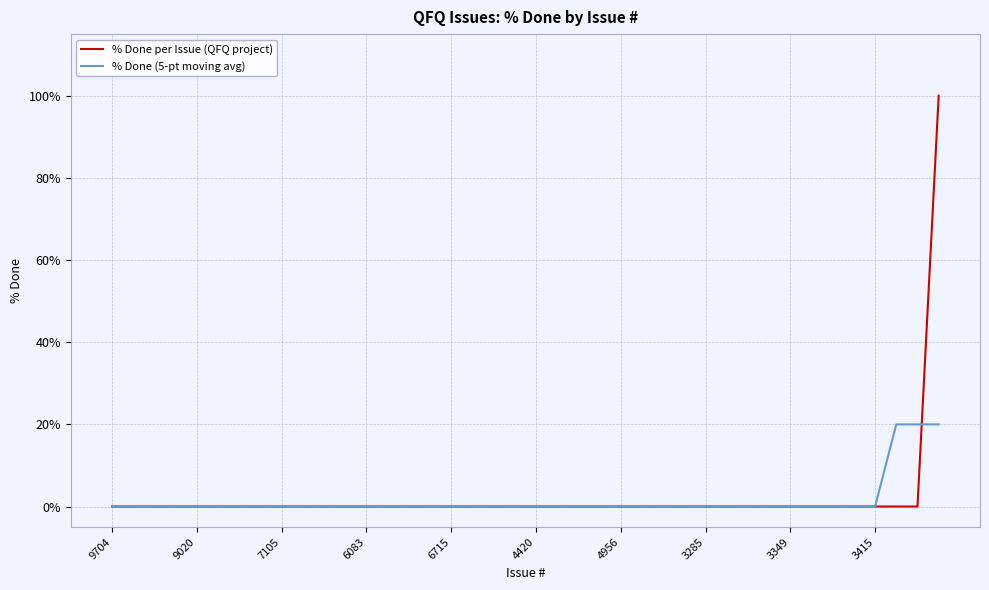

List the series in order of their peak value, highest first.

% Done per Issue (QFQ project), % Done (5-pt moving avg)